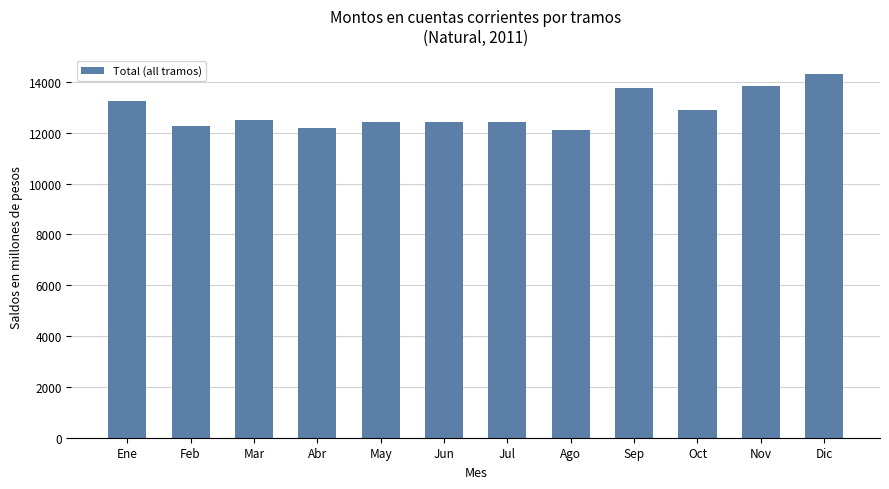

At which label is the value closest to 13212?

Ene